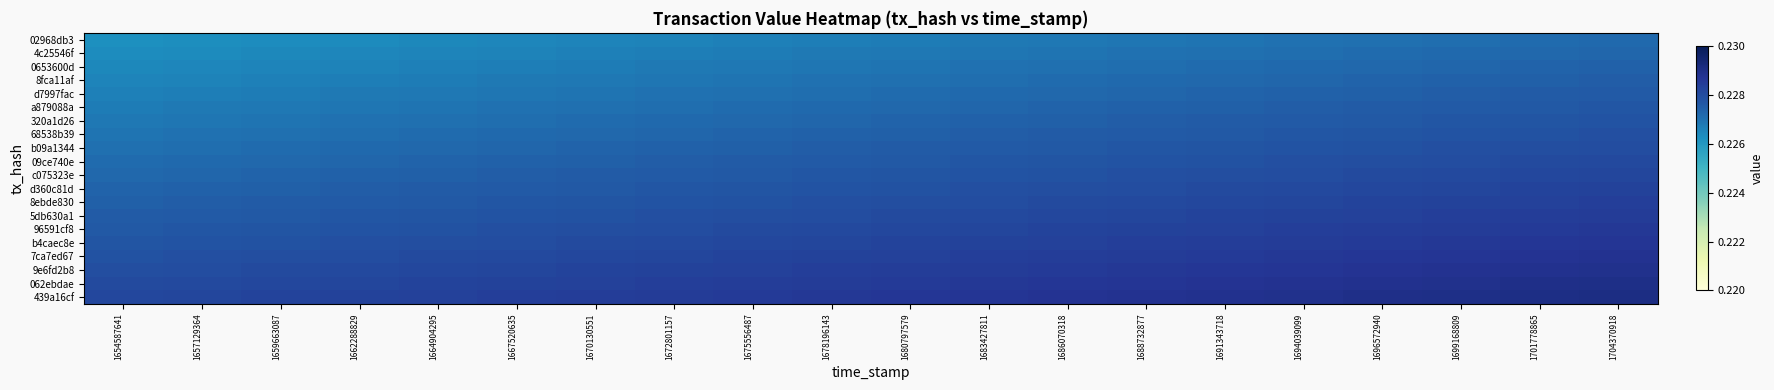

What is the total value across all series at 1675556487?

4.6